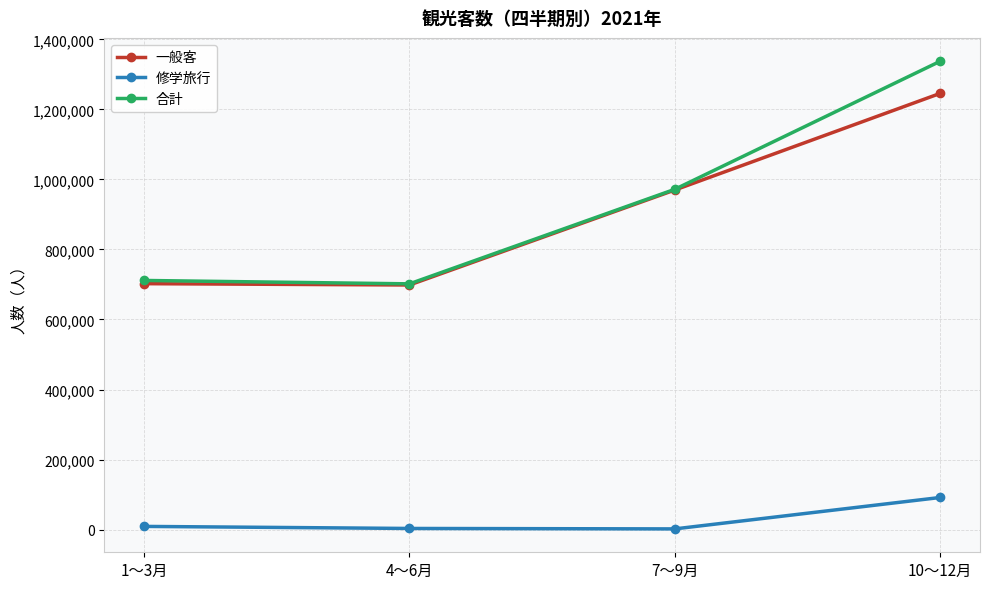

Is the value of 一般客 at 7～9月 greater than the value of 合計 at 10～12月?

No